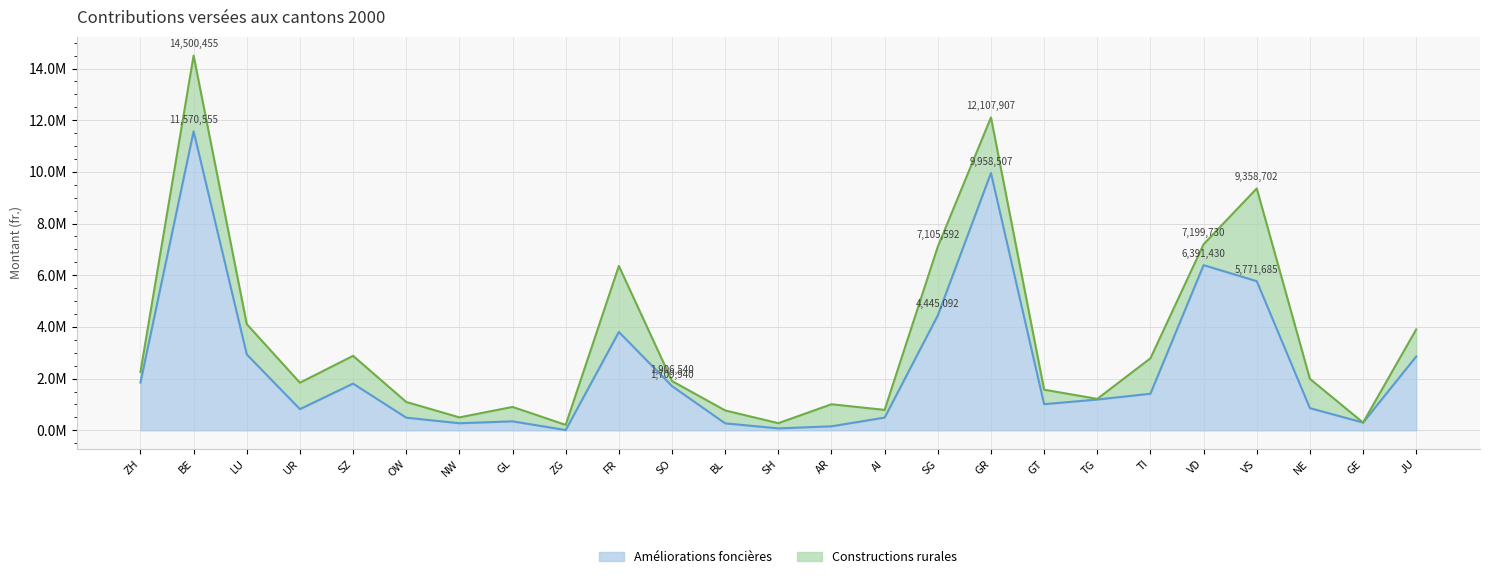

What are all the series names shown in the legend?

Améliorations foncières, Constructions rurales